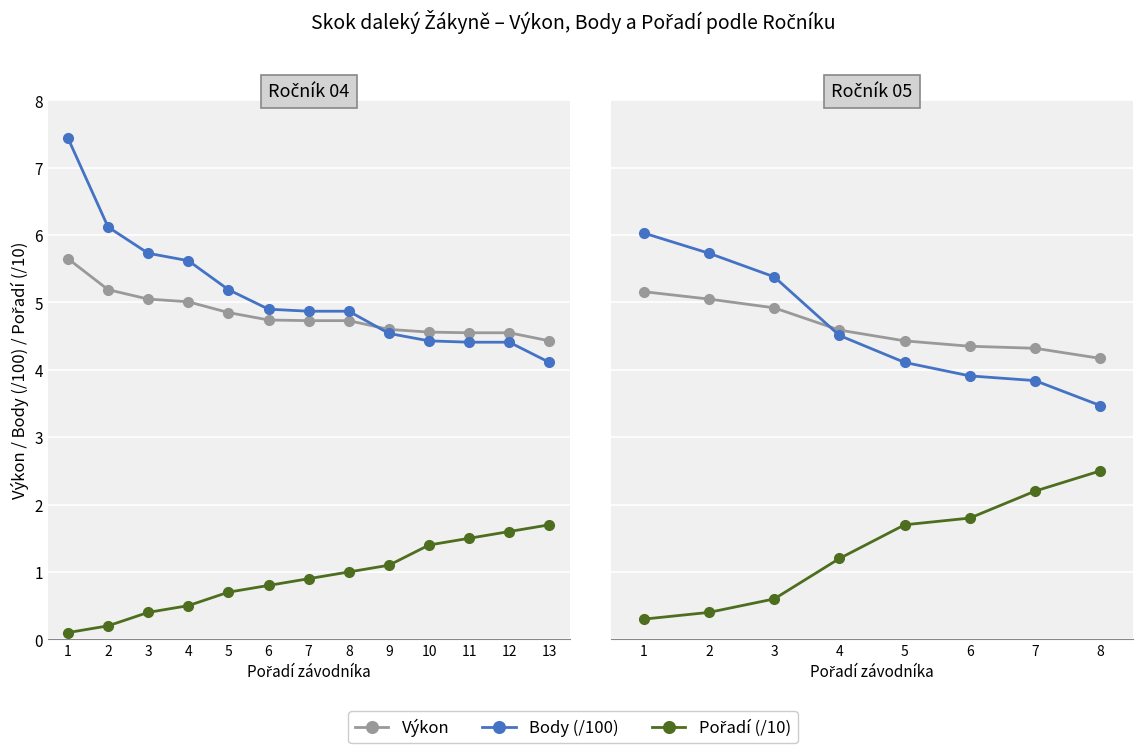

What is the spread (max minus min) of values at 4?

3.4